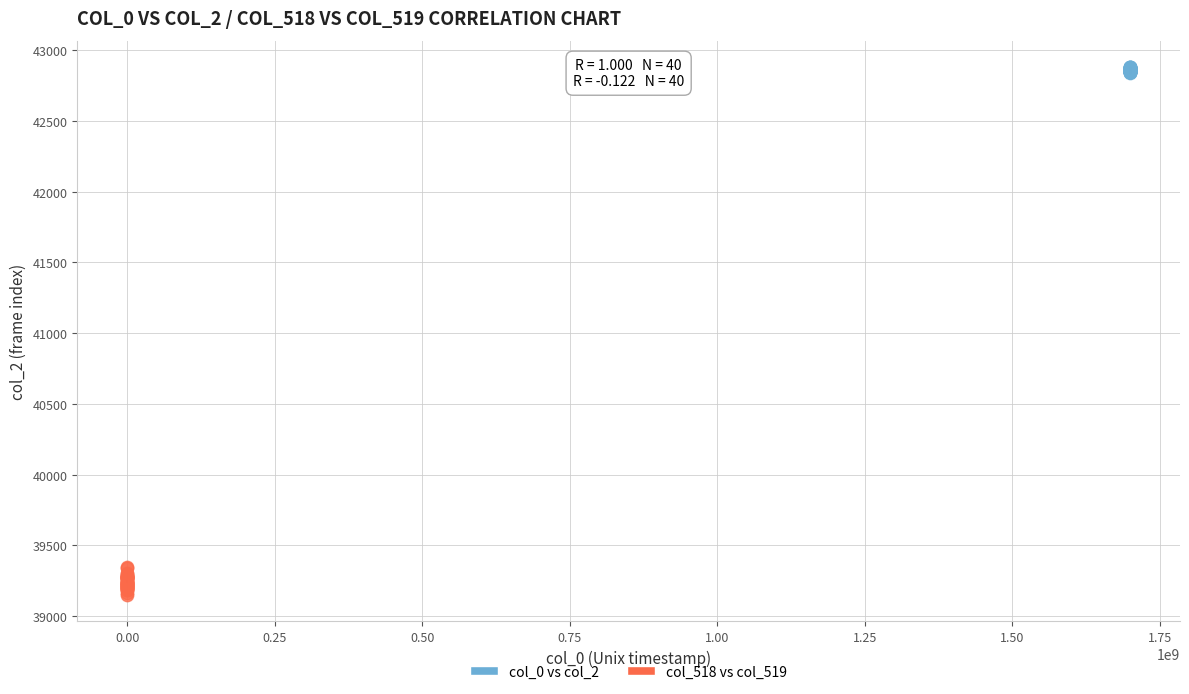

Which series has the widest spread of Y values?

col_518 vs col_519